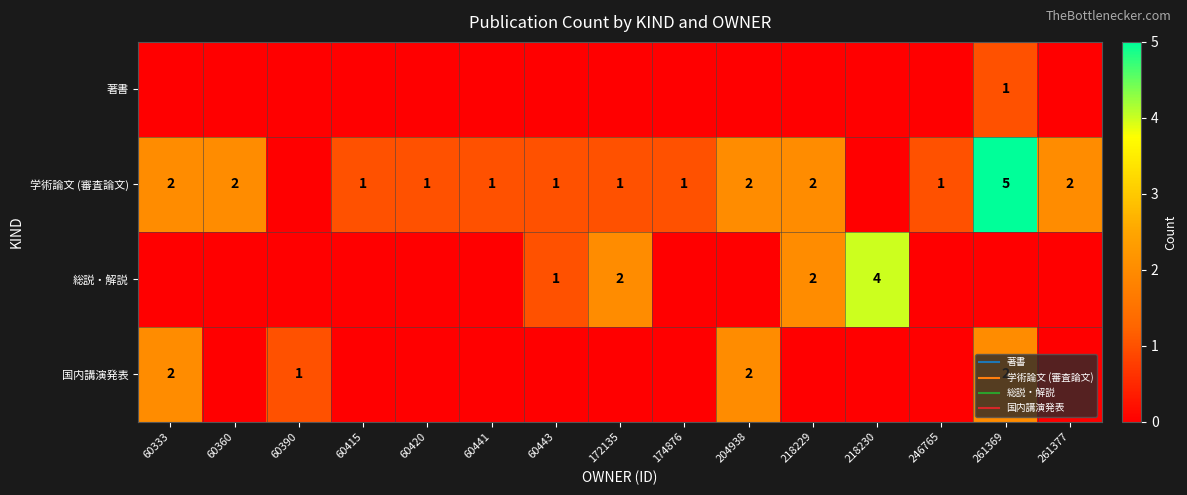

How many values in the 学術論文 (審査論文) series exceed 1?

6